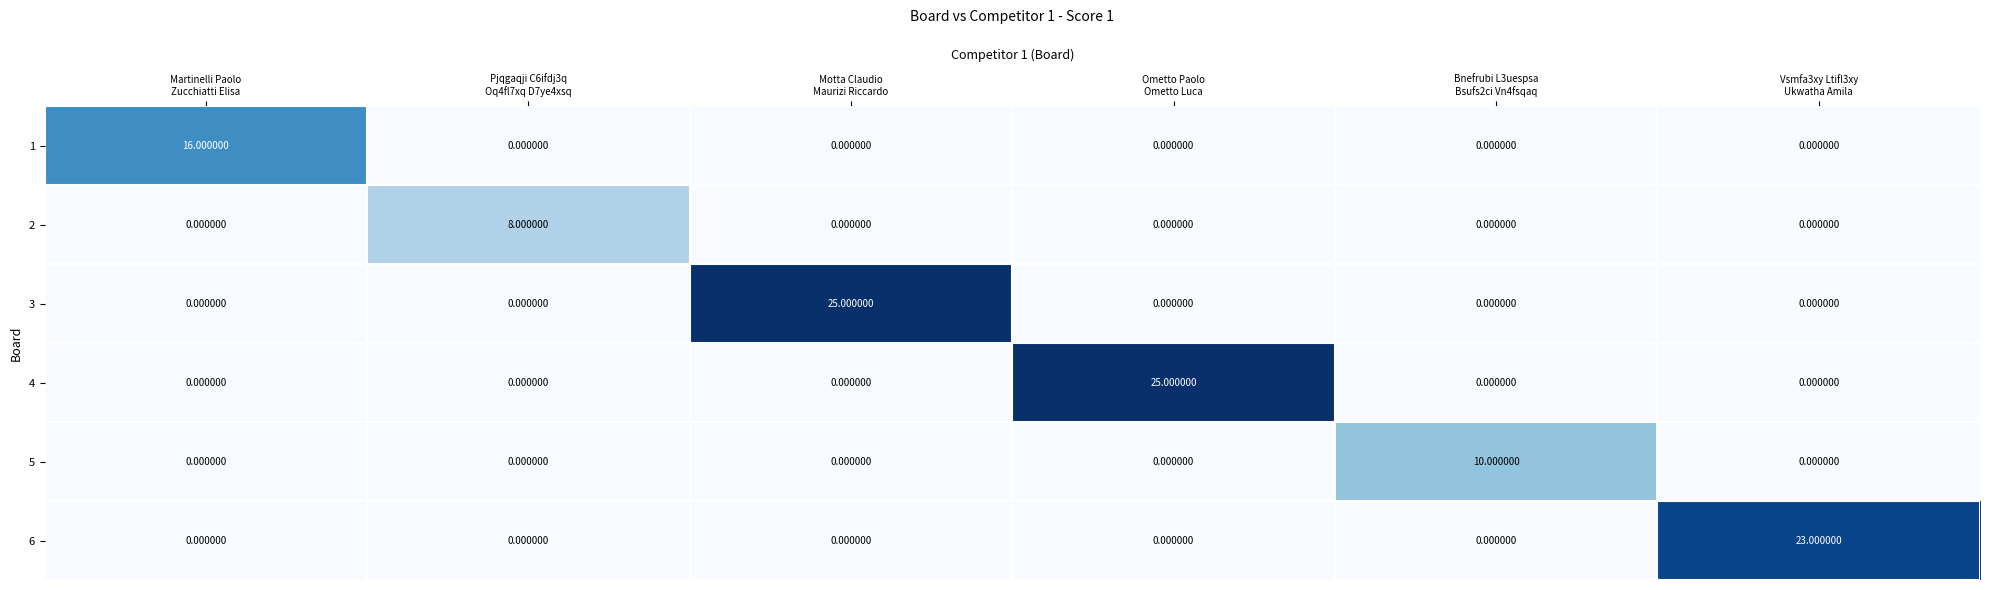

What is the spread (max minus min) of values at Motta Claudio
Maurizi Riccardo?

25